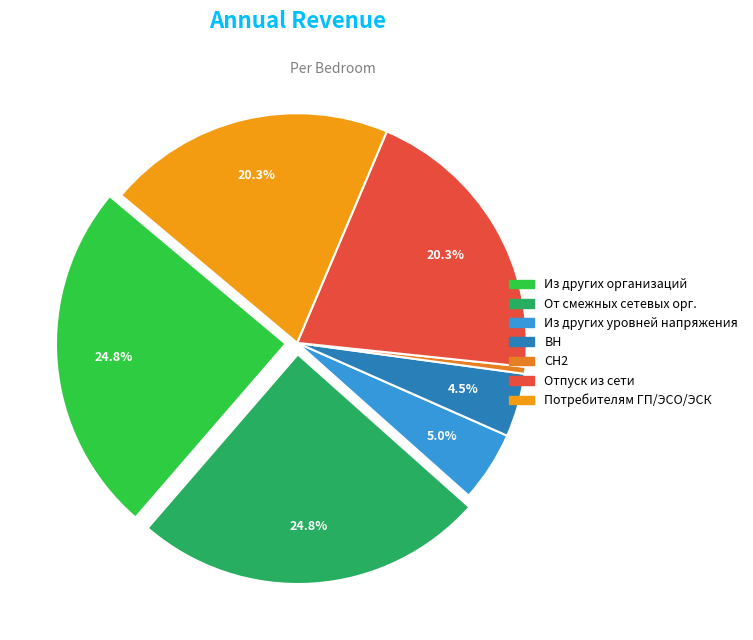

How many slices are in this pie chart?

7